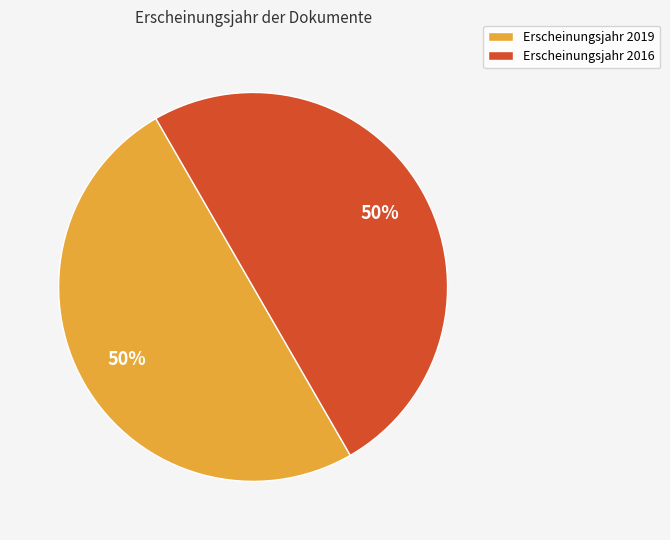

To the nearest percent, what is the combined percentage of Erscheinungsjahr 2016 and Erscheinungsjahr 2019?

100%